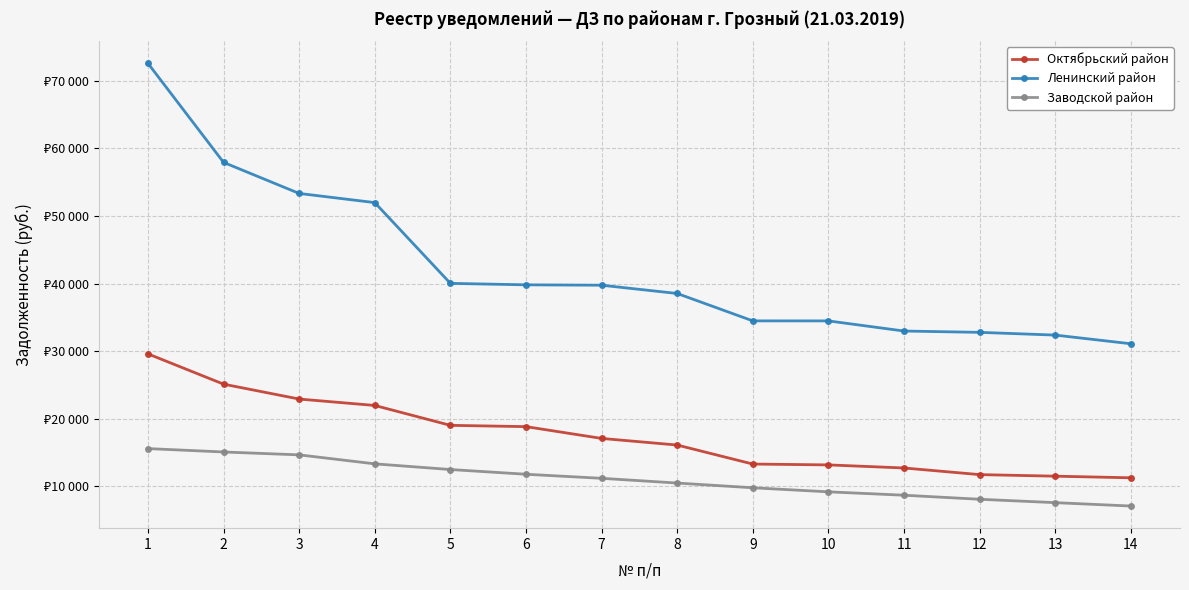

What is the spread (max minus min) of values at 10?

25285.5